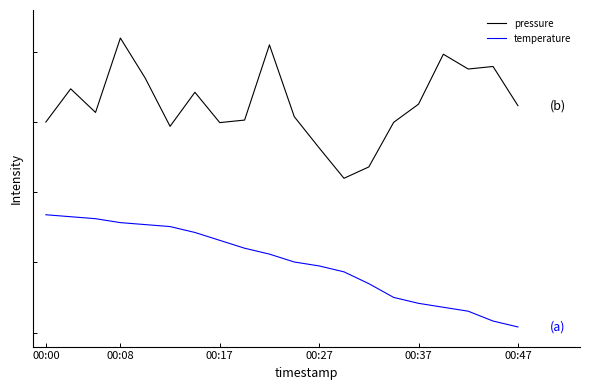

What is the difference between the maximum and minimum values in the pressure series?

0.5